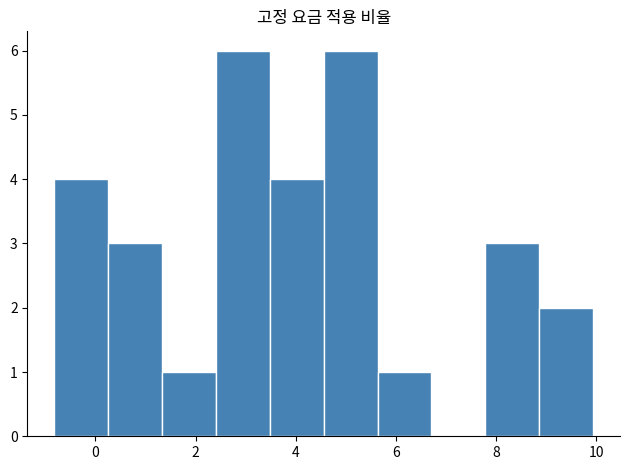

Reading left to right, transcribe this chart: for each bar, give the range it covers on the x-axis and its height. Neither the bar edges nor the heights are printed on the chart, so give them approximately, as read against the axes.

-0.8 to 0.2: 4
0.2 to 1.4: 3
1.4 to 2.4: 1
2.4 to 3.4: 6
3.4 to 4.6: 4
4.6 to 5.6: 6
5.6 to 6.8: 1
6.8 to 7.8: 0
7.8 to 8.8: 3
8.8 to 10.0: 2